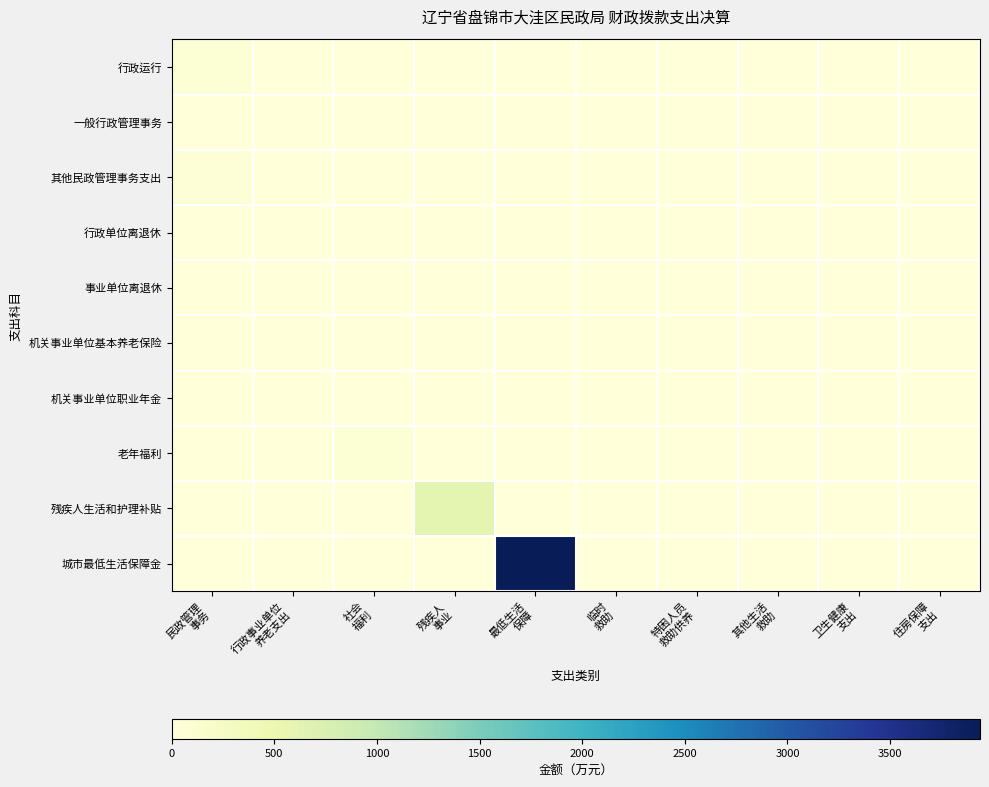

Which series has the largest total across all categories?

城市最低生活保障金